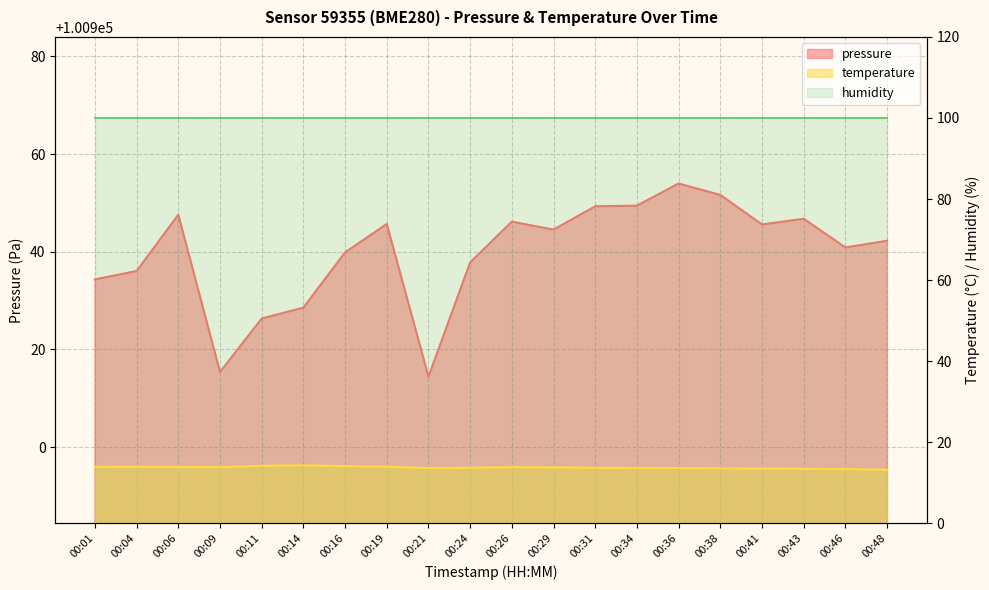

The temperature series shows 13.6 at 00:21. True or false?

True